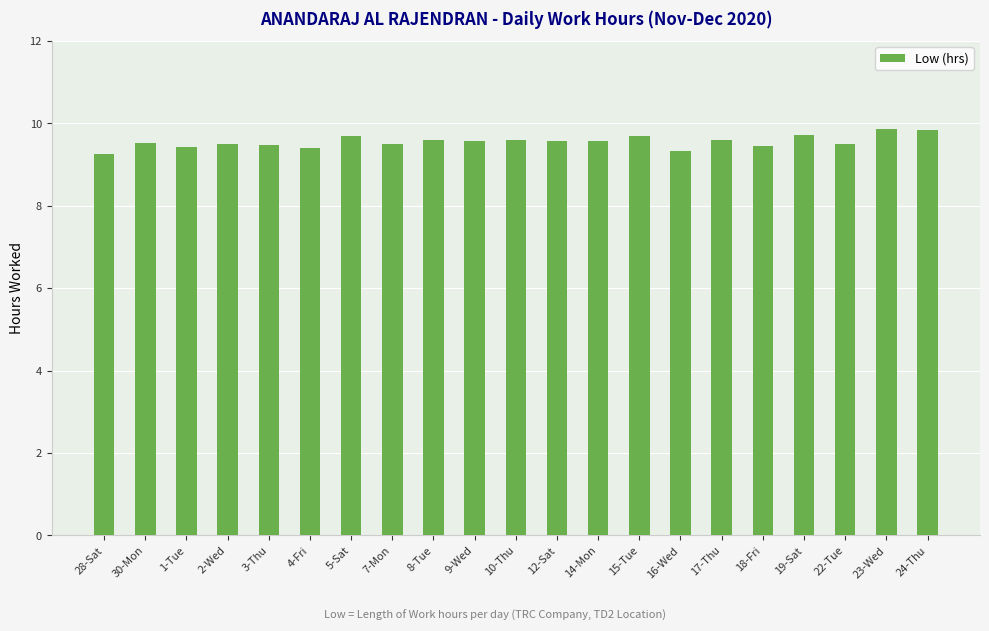

What is the ratio of the value at 1-Tue to the value at 23-Wed?

1.0